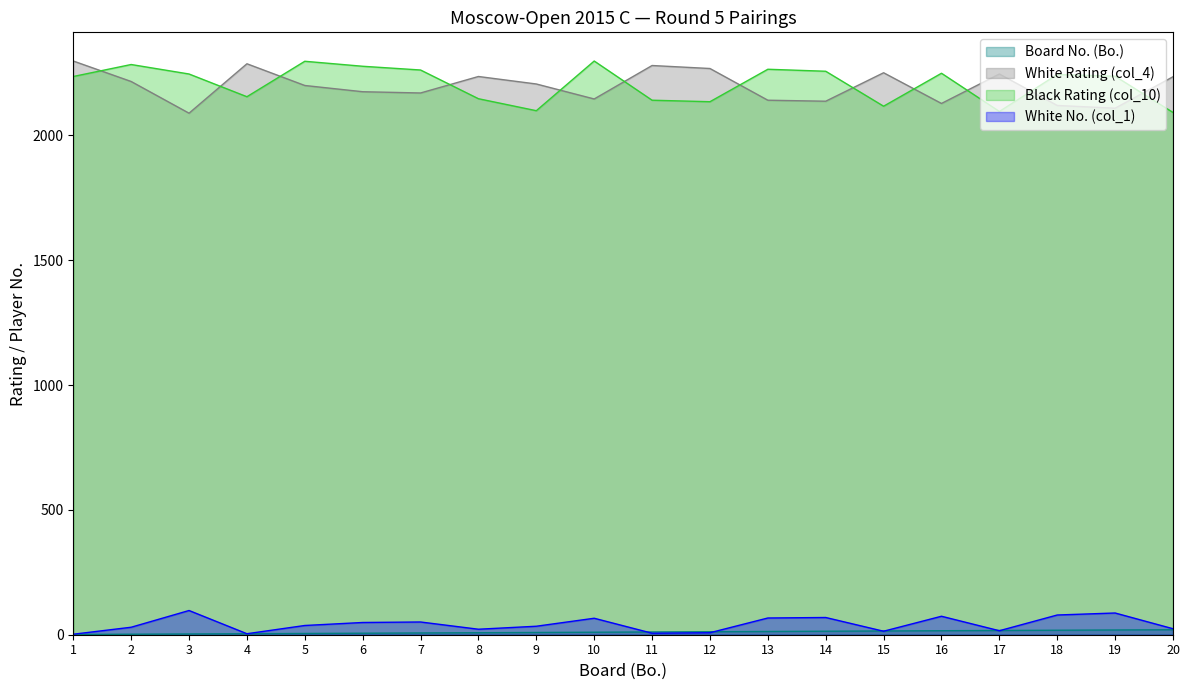

Which category has the lowest value in the White No. (col_1) series?

1